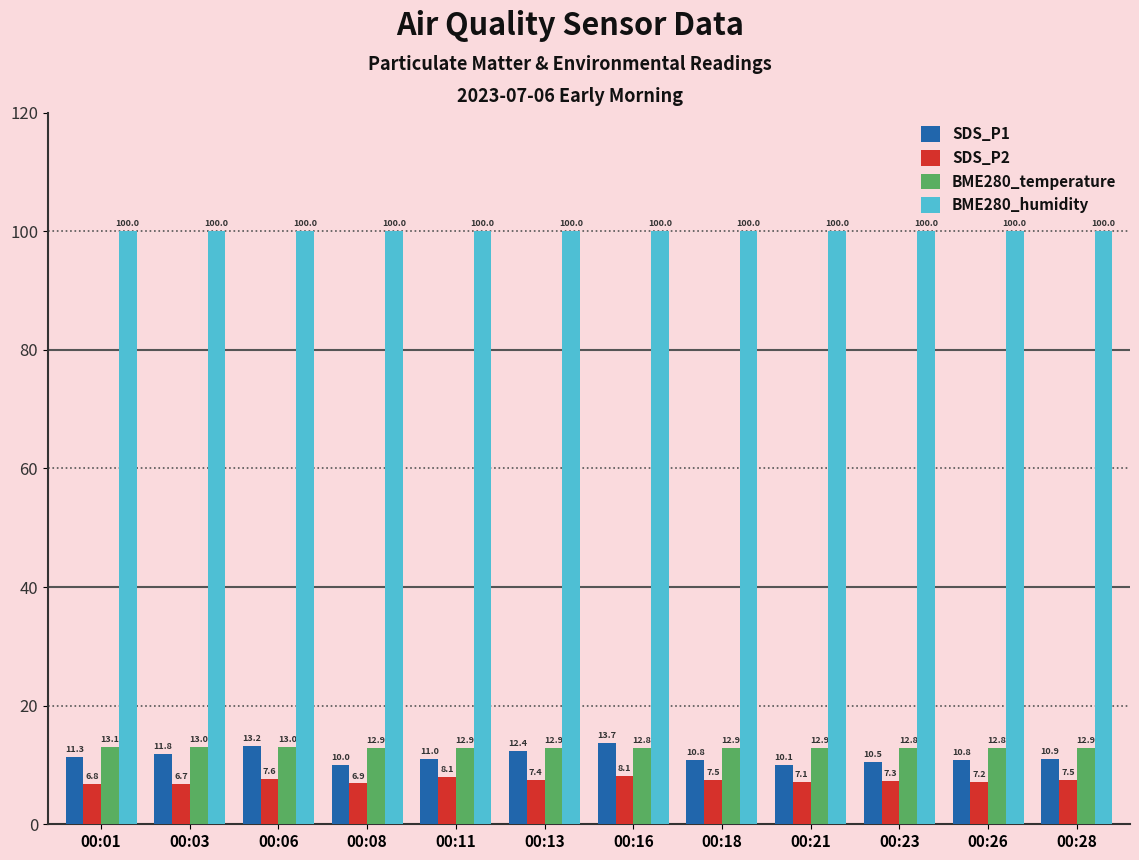

What is the difference between the maximum and minimum values in the SDS_P1 series?

3.7